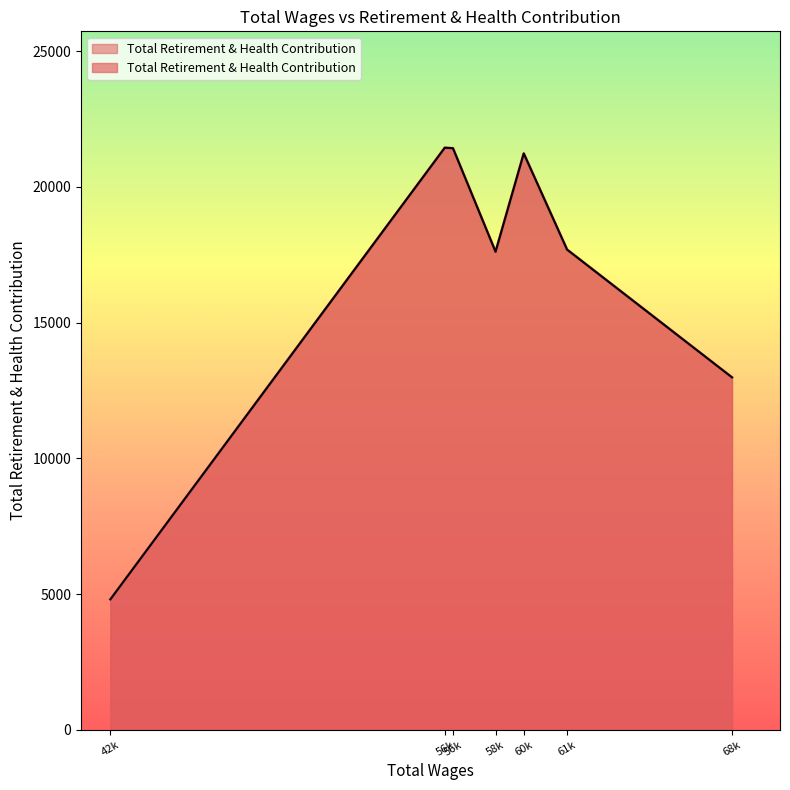

How many lines are shown in the chart?

1